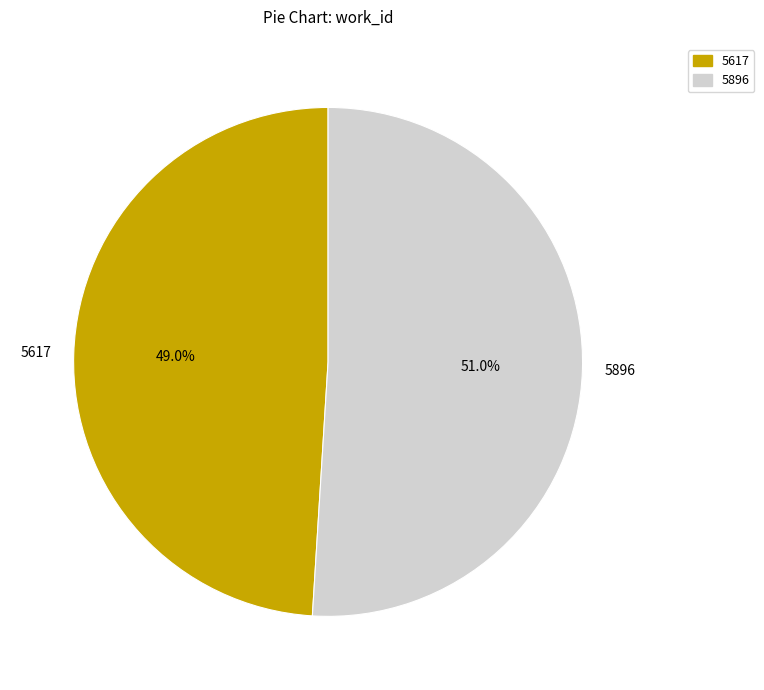

What is the largest slice in the pie chart?

5896